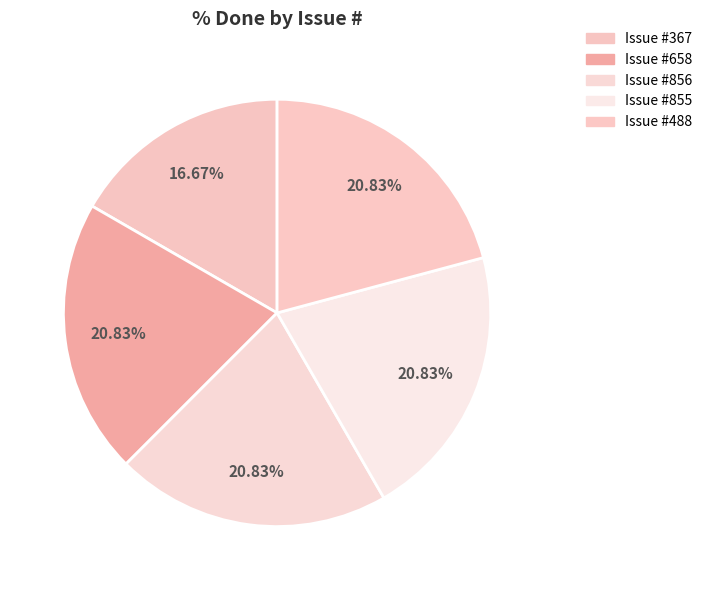

How many slices are in this pie chart?

5